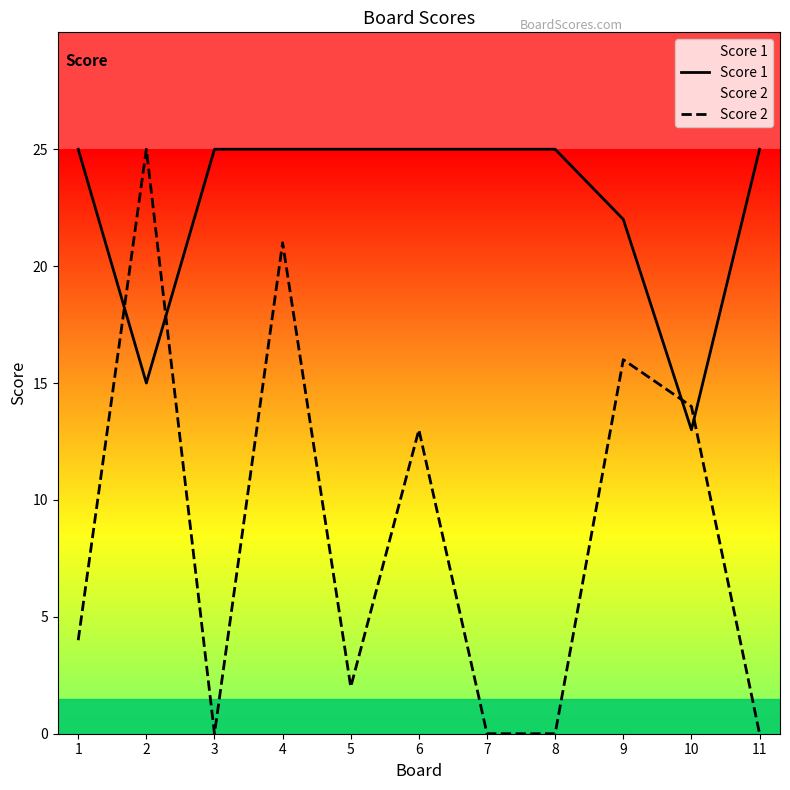

True or false: Score 1 and Score 2 intersect in this chart.

True